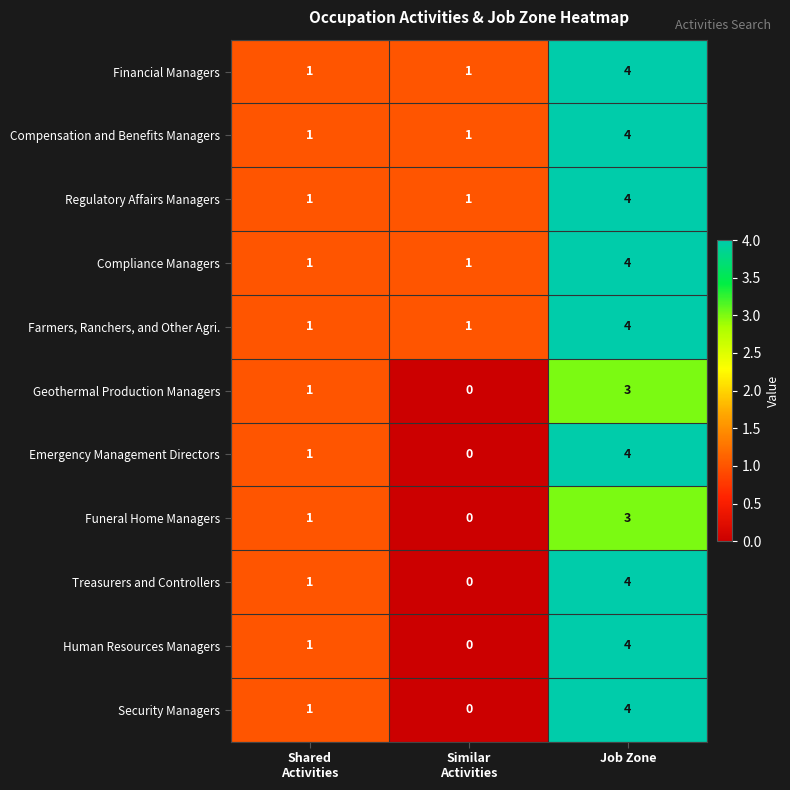

The Regulatory Affairs Managers series shows 2 at Job Zone. True or false?

False